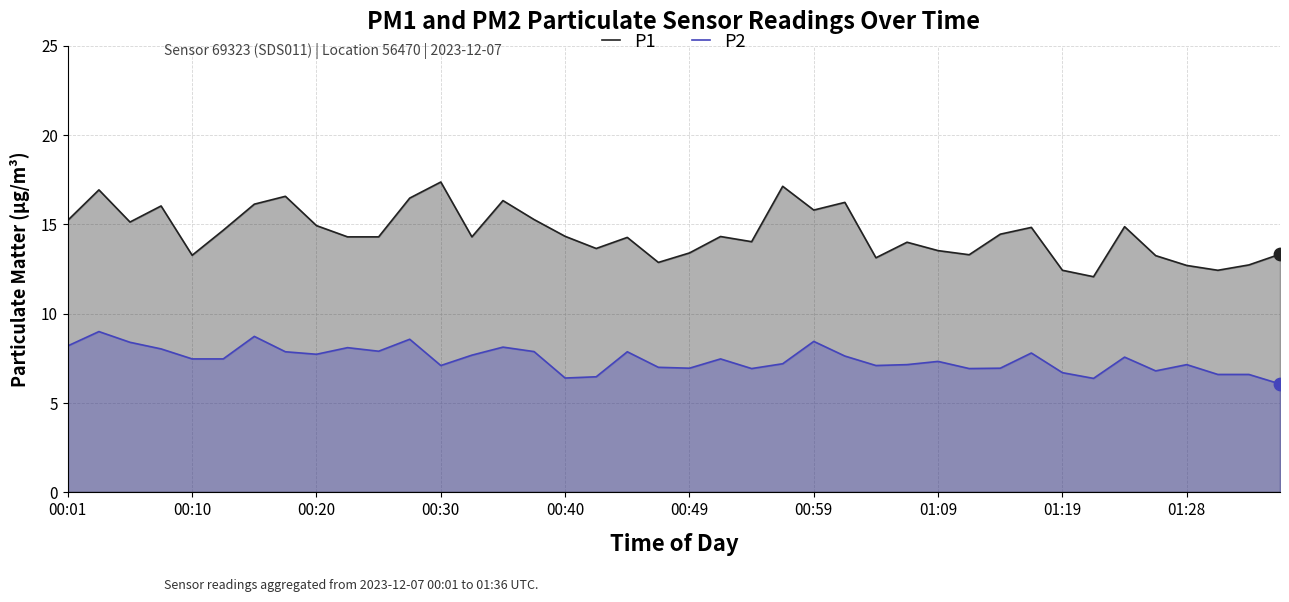

At how many categories does at least one series exceed 14?

25